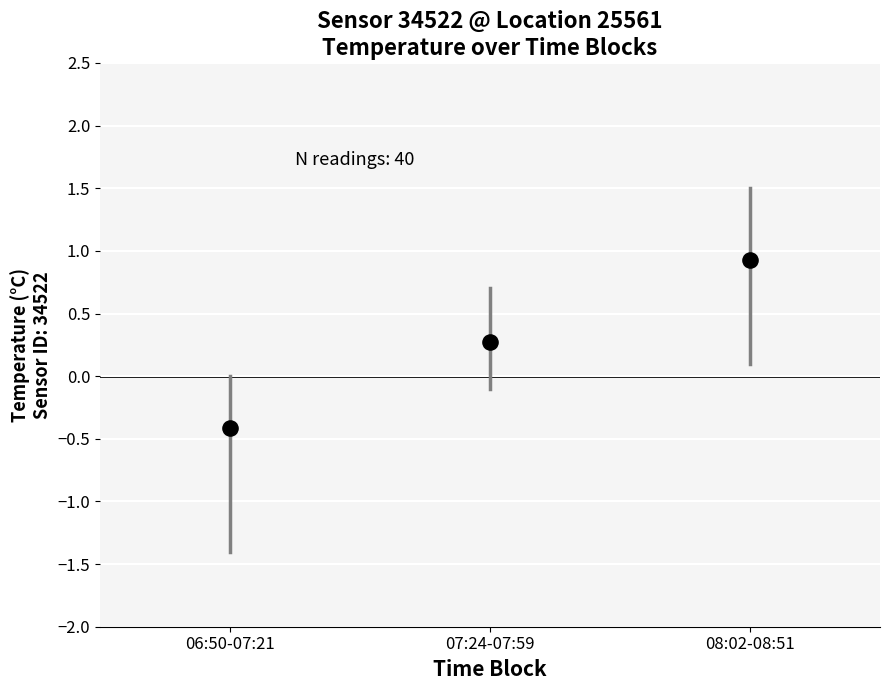

What is the average Y value?

0.3